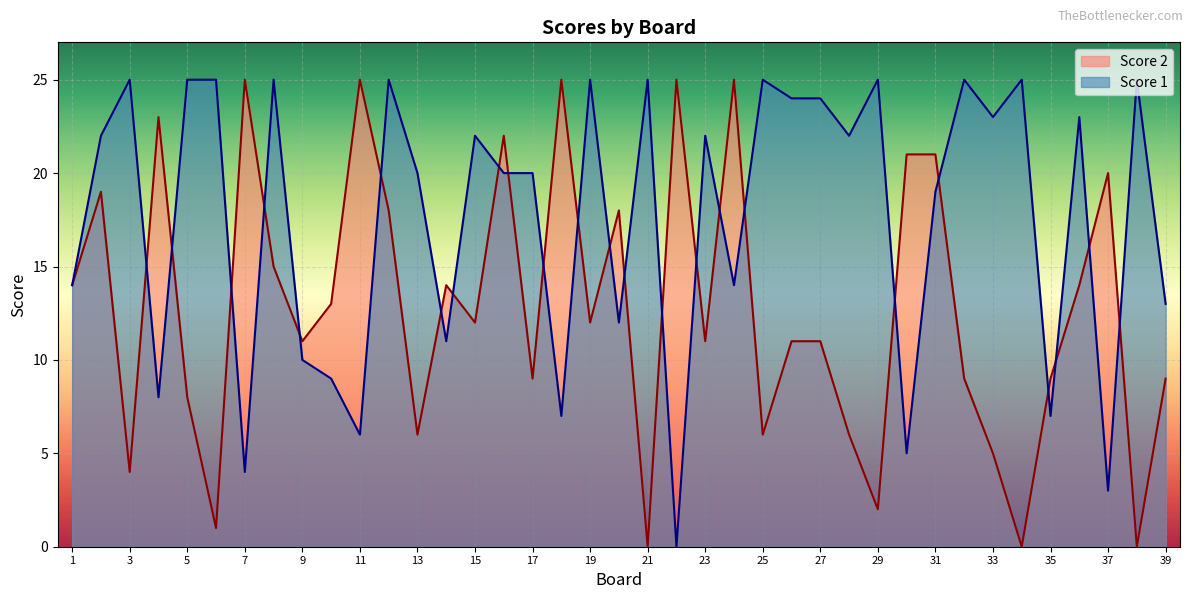

What are all the series names shown in the legend?

Score 2, Score 1